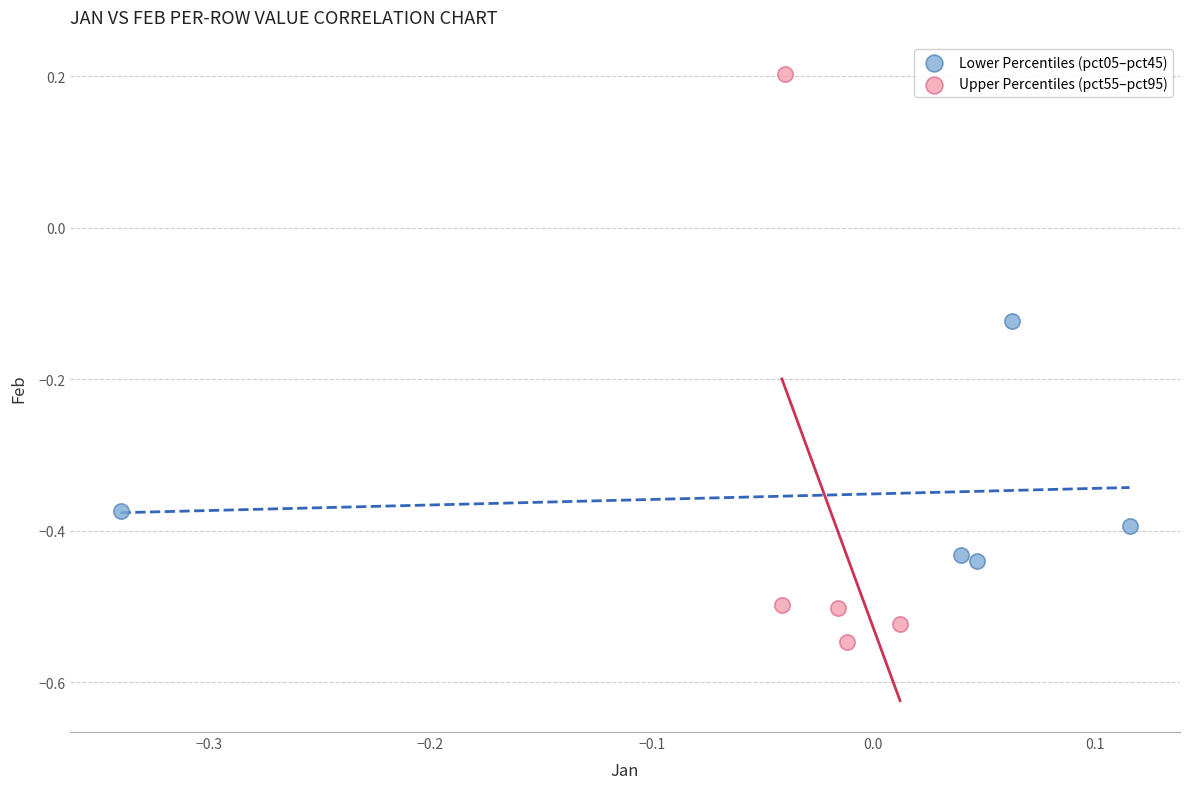

What are all the series names shown in the legend?

Lower Percentiles (pct05–pct45), Upper Percentiles (pct55–pct95)